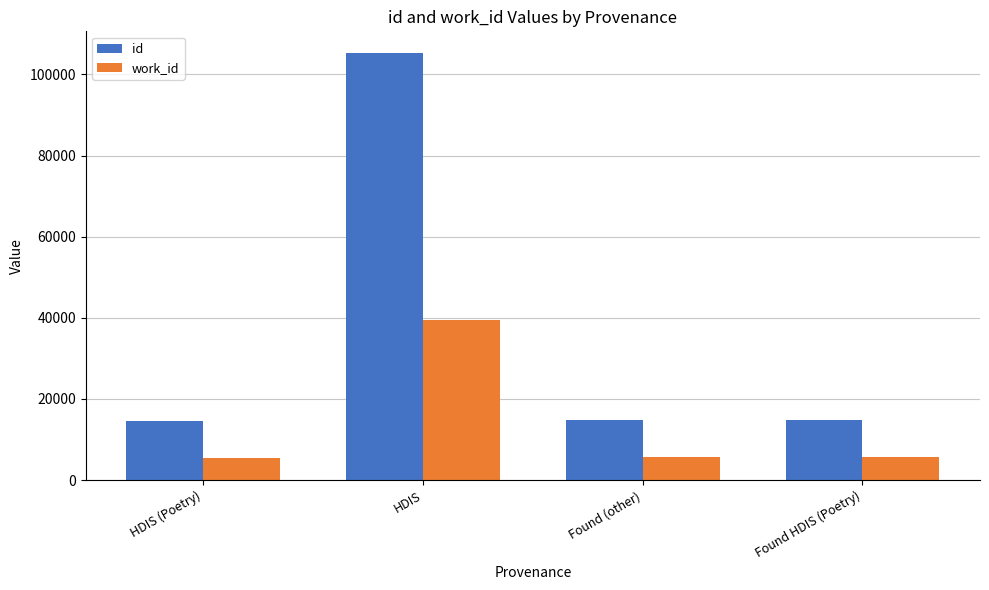

Rank the series by their maximum value, from highest to lowest.

id, work_id